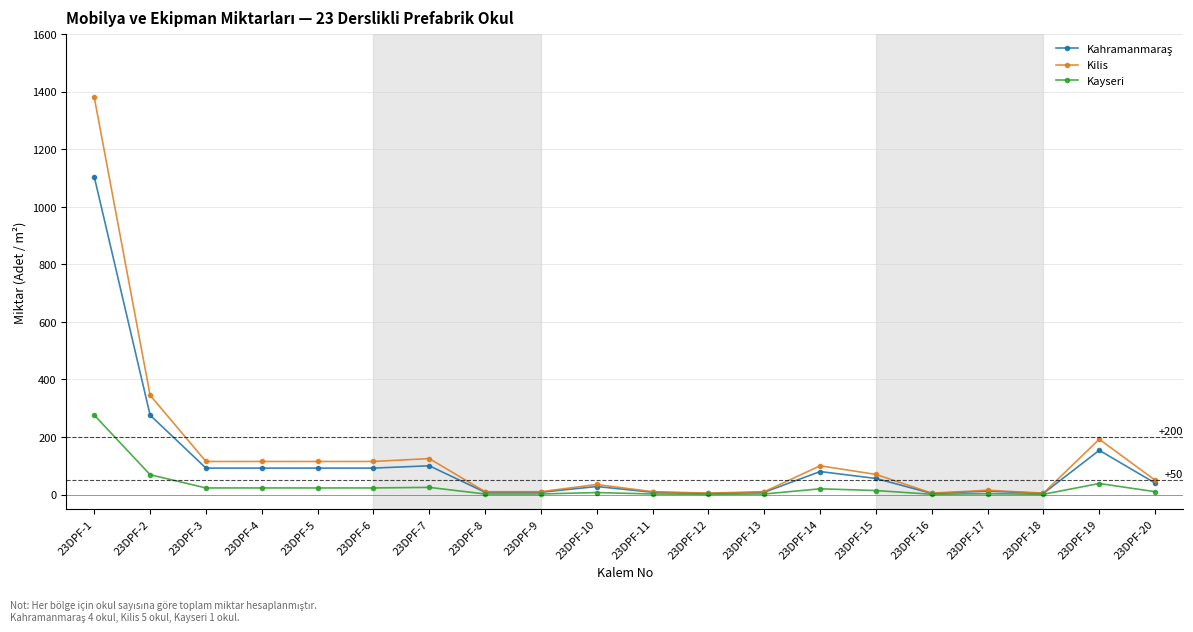

Between 23DPF-2 and 23DPF-7, which series saw the biggest shift?

Kilis